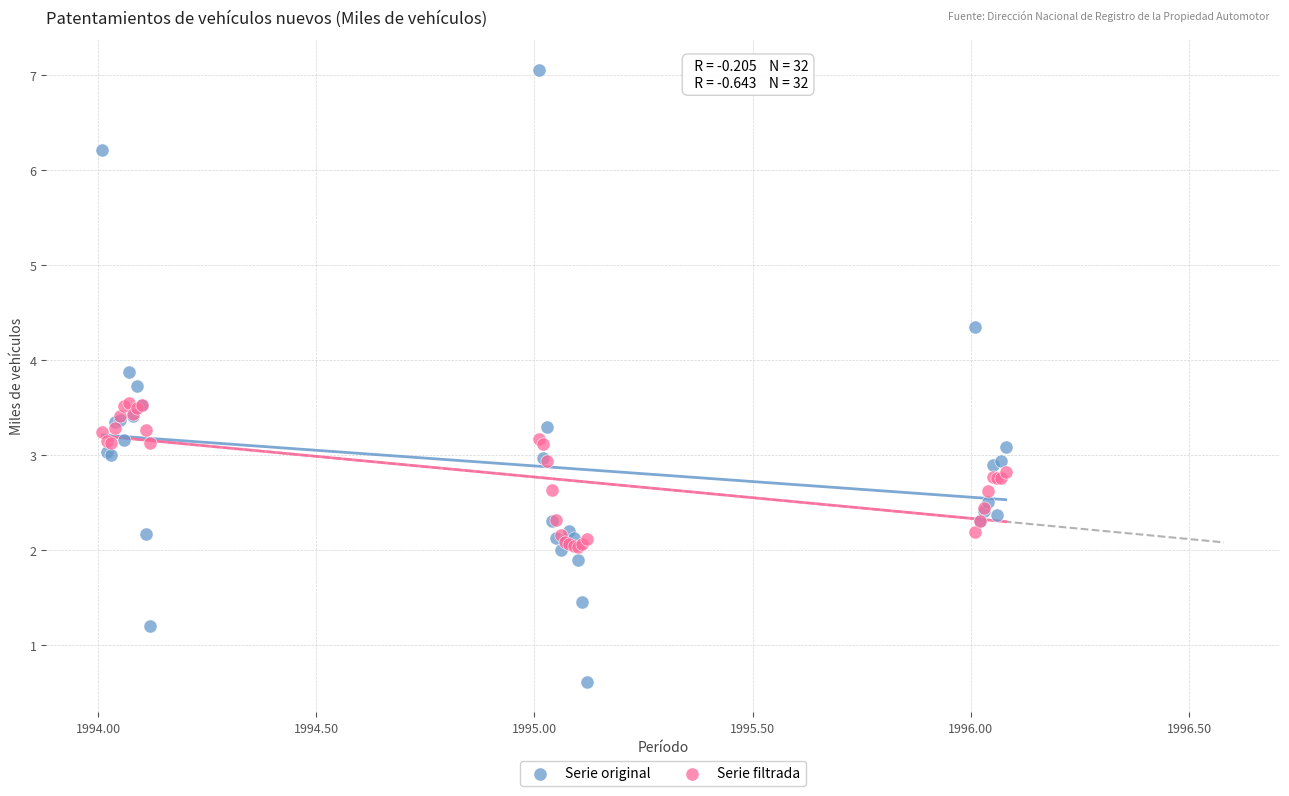

Which series reaches the maximum Y coordinate?

Serie original